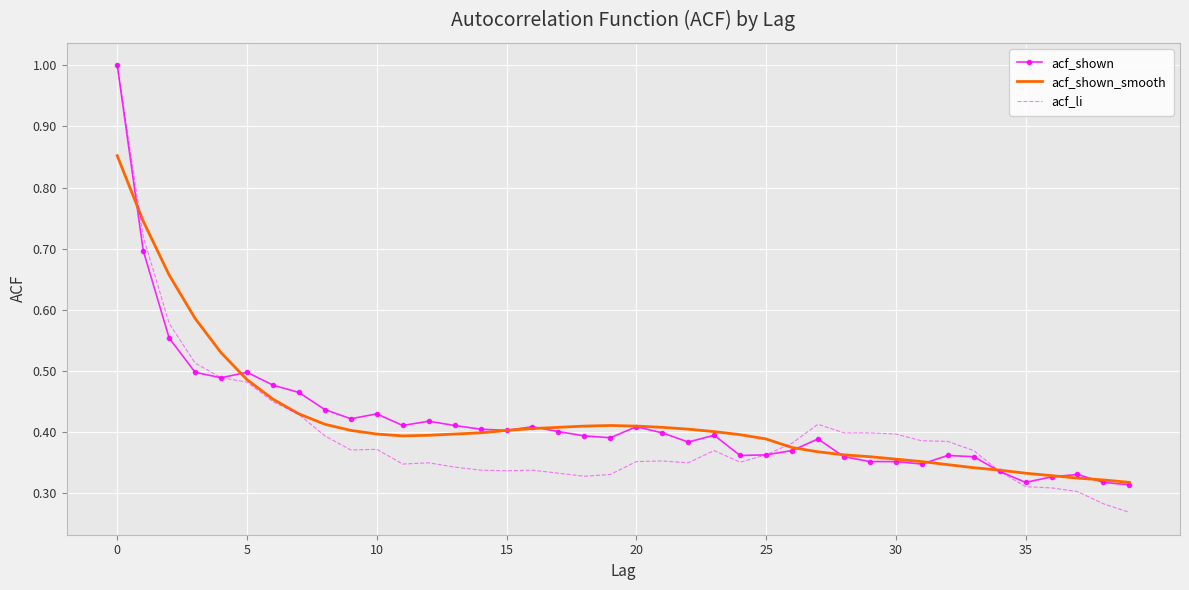

Which category has the lowest value in the acf_li series?

39